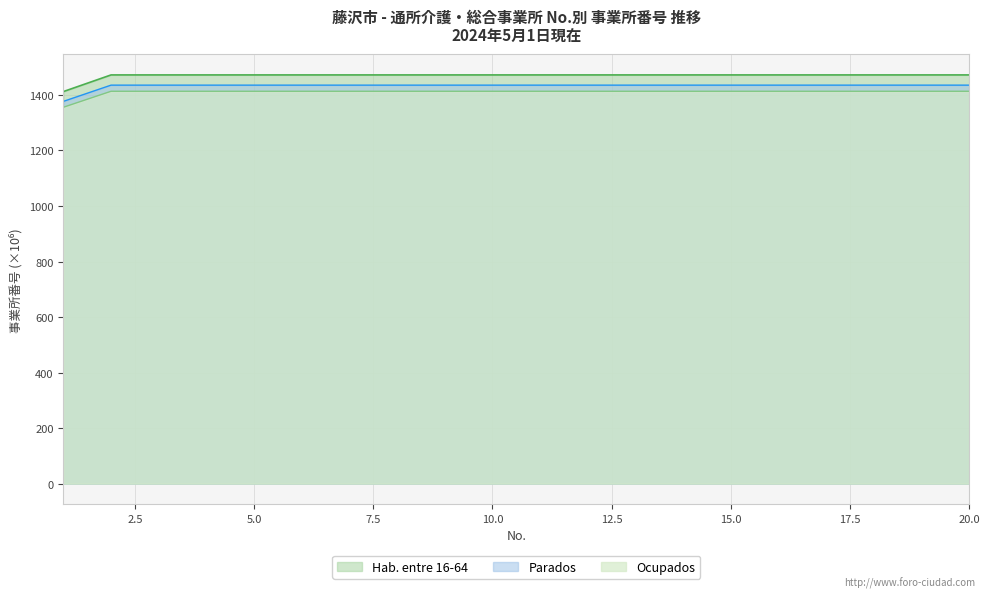

How many values in the Hab. entre 16-64 series exceed 1472?

19